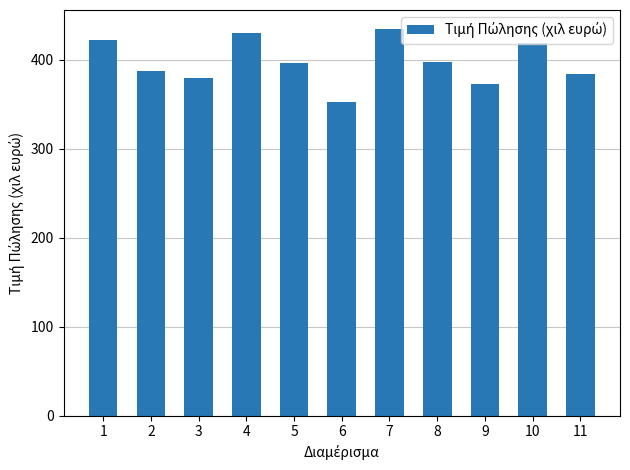

What is the difference between the values at 10 and 2?

32